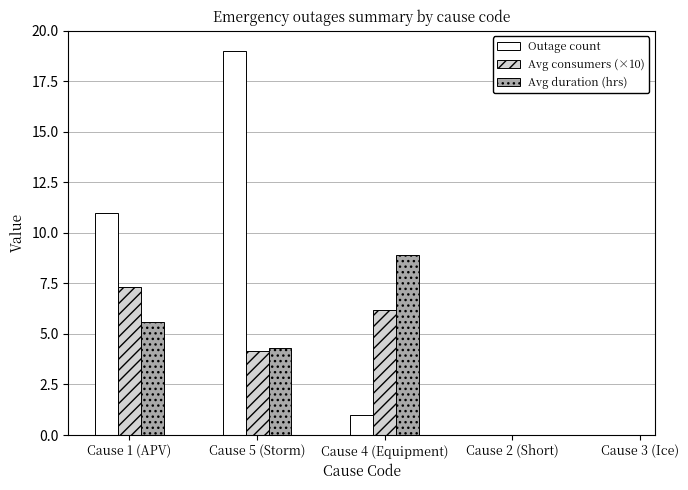

Which series has the largest range (max minus min)?

Outage count